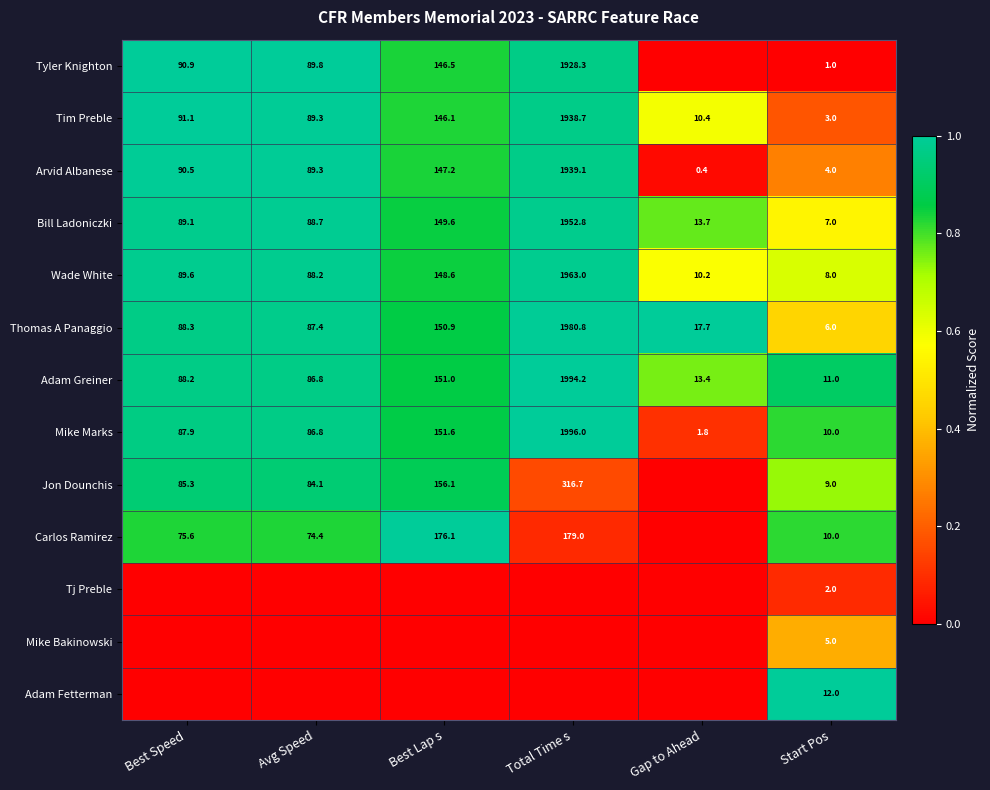

True or false: Mike Marks has a value of 0.6 at Best Speed.

False